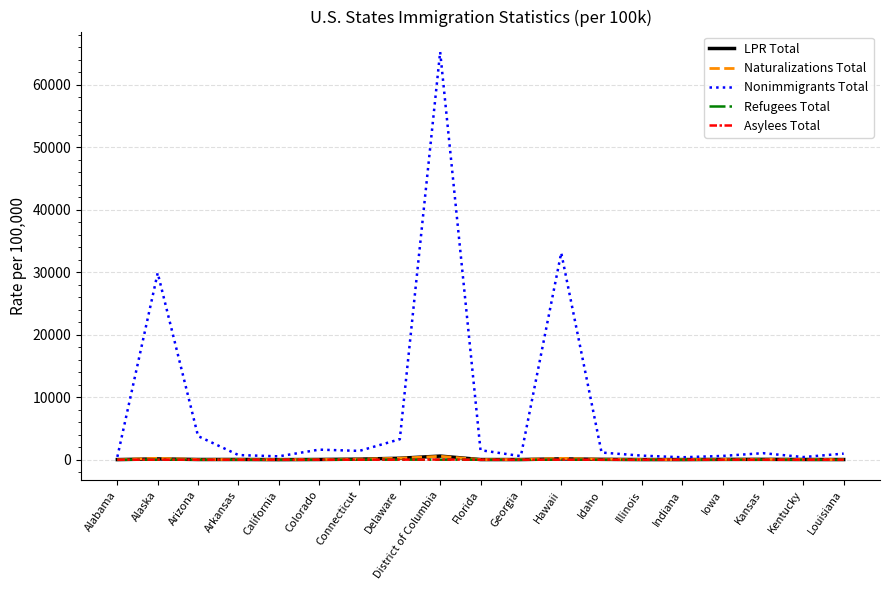

Is the value of Refugees Total at Iowa greater than the value of Nonimmigrants Total at Colorado?

No